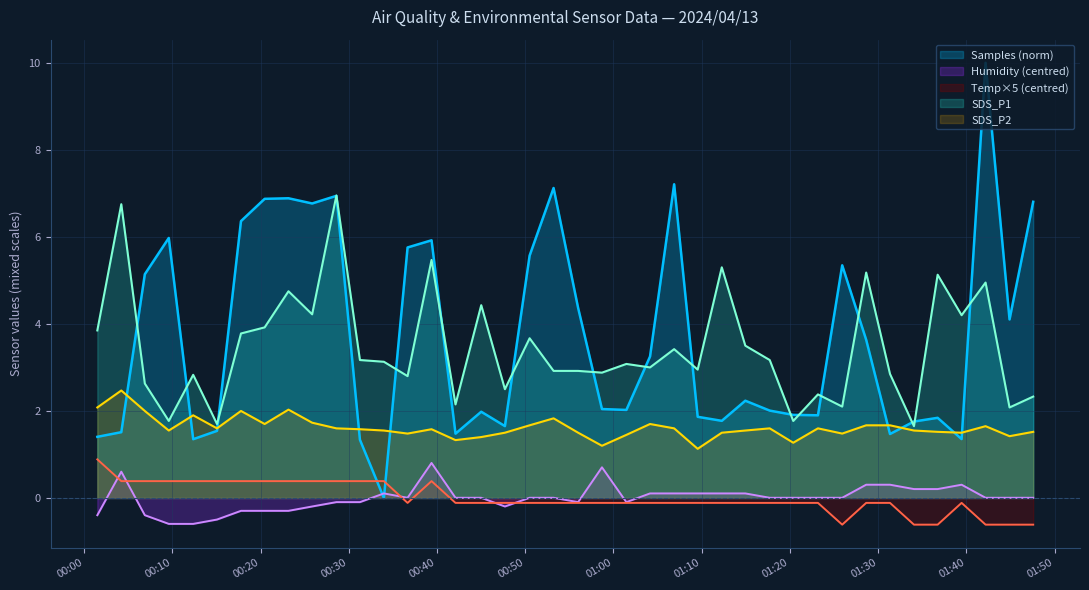

Which series has the widest spread of values?

Samples (norm)